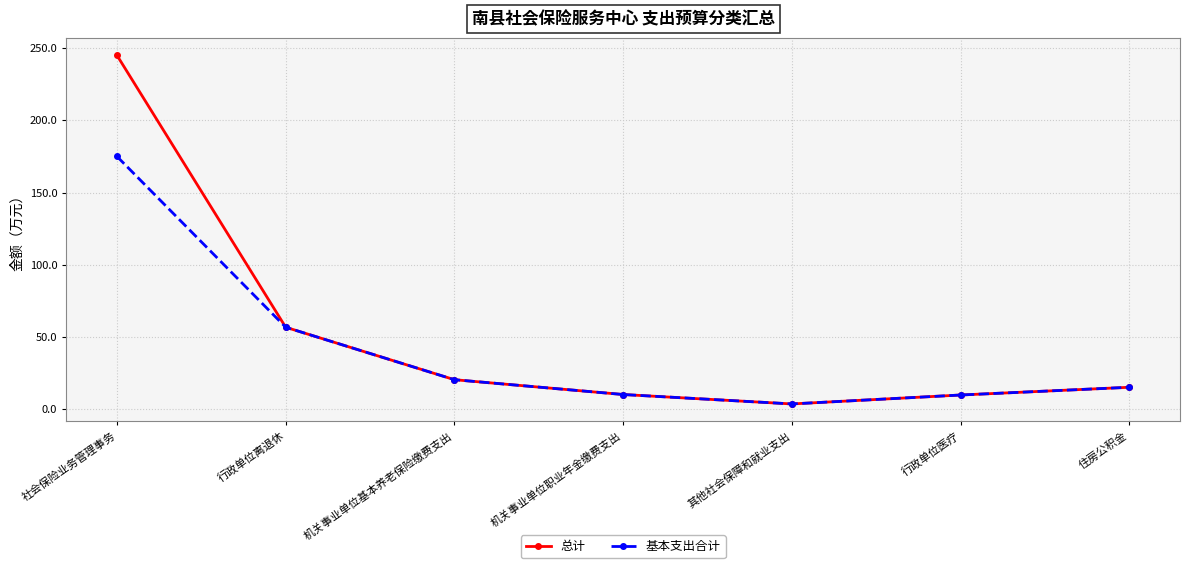

The 基本支出合计 series shows 15.3 at 住房公积金. True or false?

True